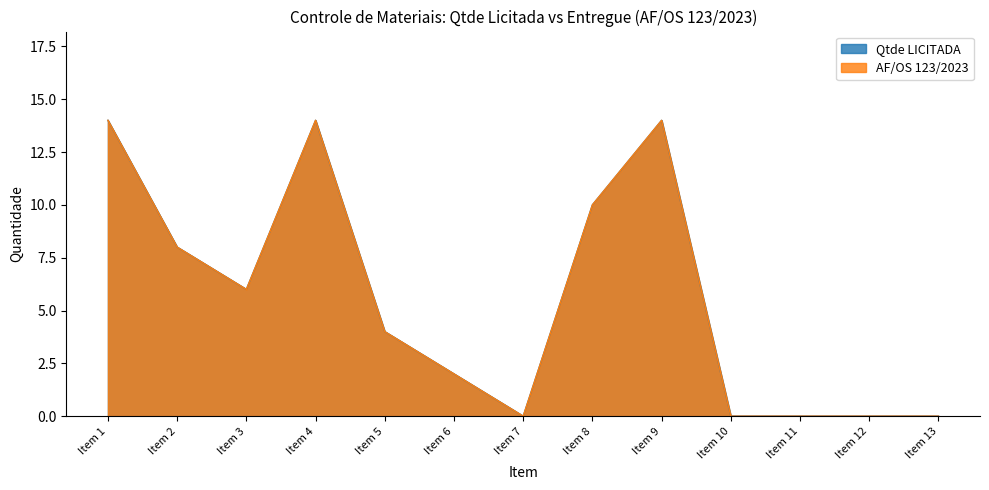

What is the value of the Qtde LICITADA point at the 9th from the left?

14